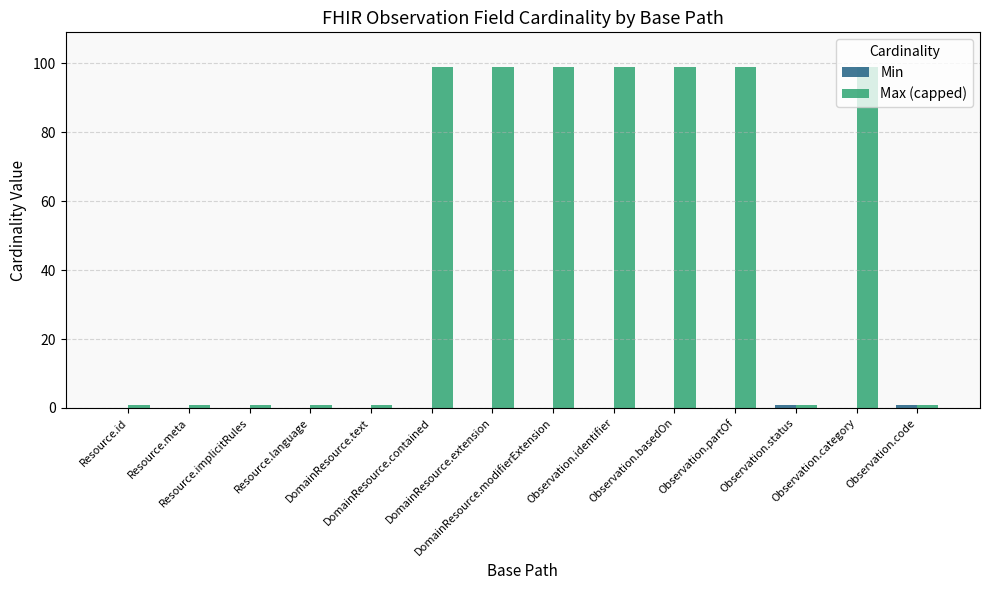

What is the sum of all Max (capped) values?

700